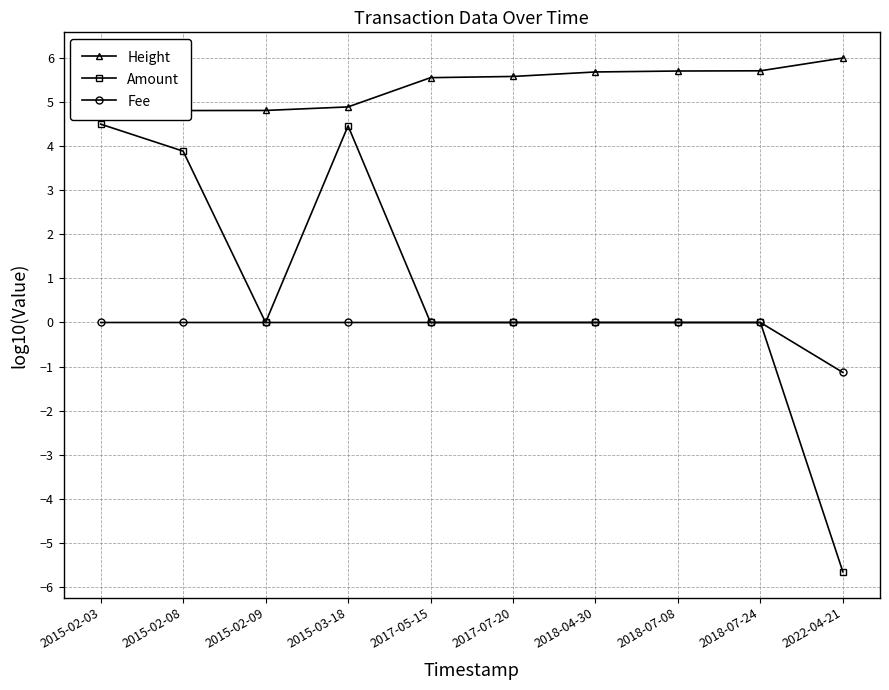

Reading left to right, what are all the values shown in this chart?

Height: 4.8	4.8	4.8	4.9	5.6	5.6	5.7	5.7	5.7	6.0
Amount: 4.5	3.9	0.0	4.5	0.0	0.0	0.0	0.0	0.0	-5.7
Fee: 0.0	0.0	0.0	0.0	0.0	0.0	0.0	0.0	0.0	-1.1